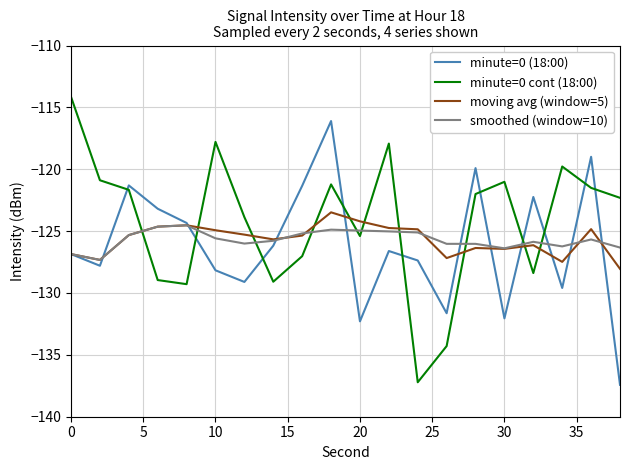

What is the difference between the maximum and minimum values in the minute=0 cont (18:00) series?

23.1